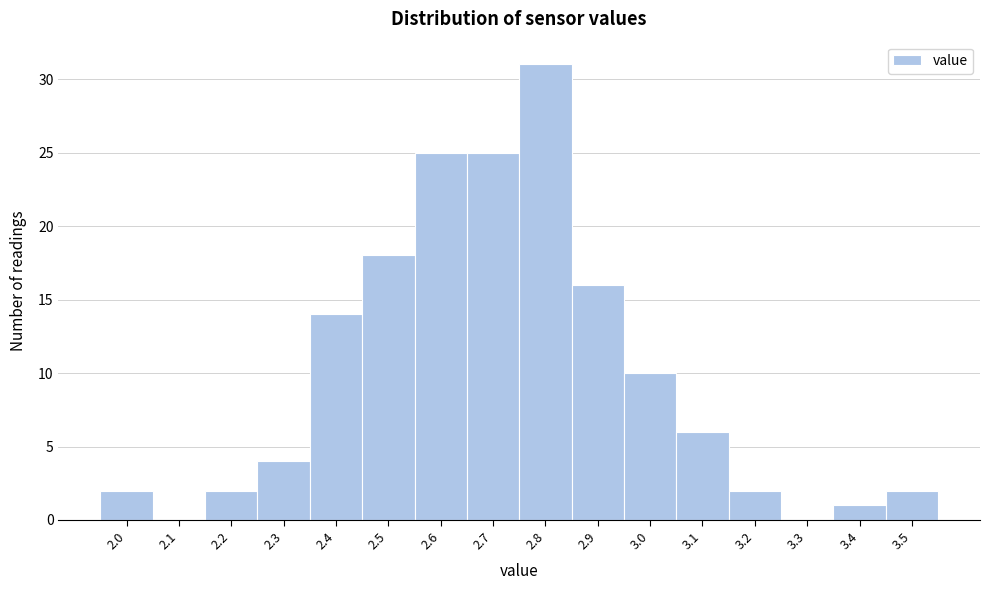

Reading left to right, transcribe all the data shown in this chart.

2.0=2	2.1=0	2.2=2	2.3=4	2.4=14	2.5=18	2.6=25	2.7=25	2.8=31	2.9=16	3.0=10	3.1=6	3.2=2	3.3=0	3.4=1	3.5=2